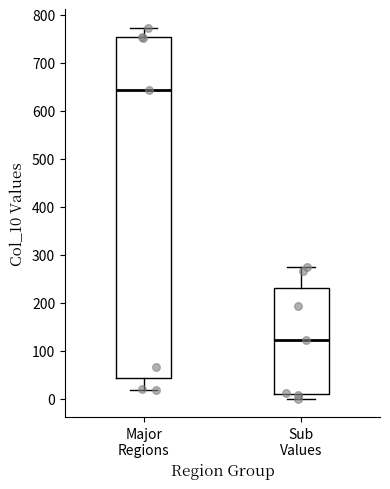

Where is the upper edge of the box for Sub Values on the y-axis? The values are not printed on the chart, so give them approximately, as read against the axis.

230